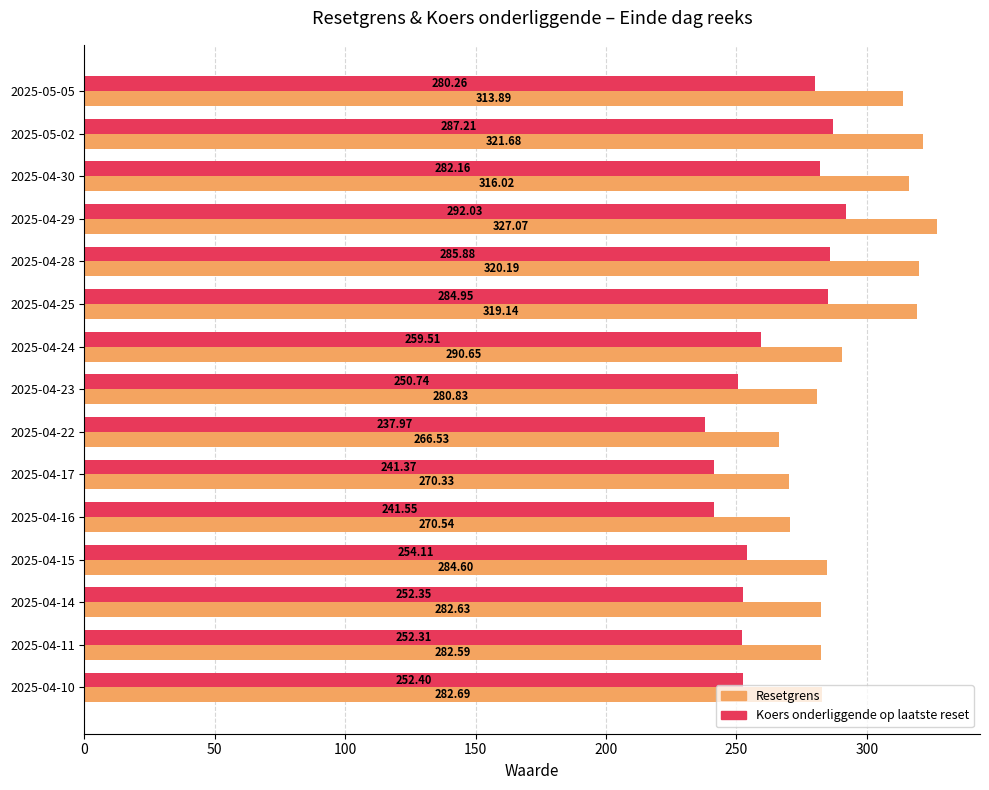

List the series in order of their peak value, lowest first.

Koers onderliggende op laatste reset, Resetgrens